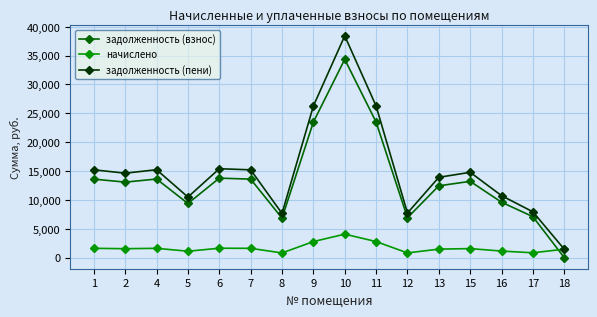

Rank the series at 1 from lowest to highest value.

начислено, задолженность (взнос), задолженность (пени)